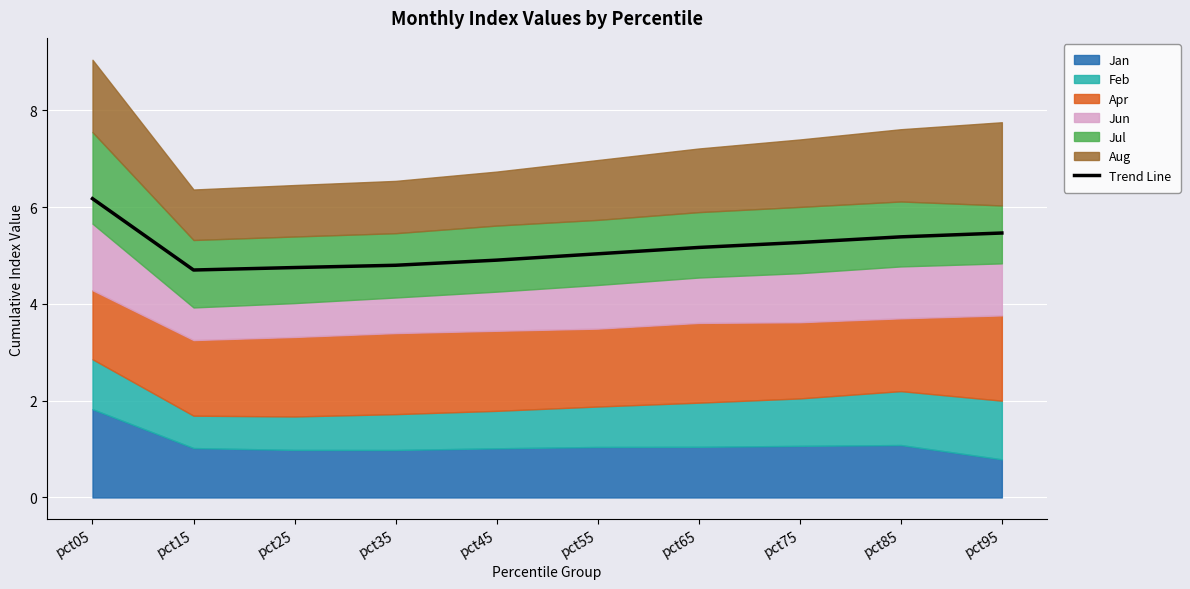

True or false: the data shows 3.4 at pct05.

False